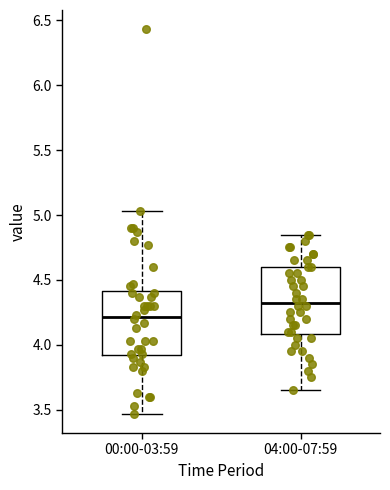

Reading left to right, read every box against the y-axis: the position of its median line, the range the box covers, and the ends of its whiskers. The values are not printed on the chart, so give them approximately, as read against the axis.

00:00-03:59: median 4.20, box 3.90 to 4.40, whiskers 3.45 to 5.05
04:00-07:59: median 4.35, box 4.10 to 4.60, whiskers 3.65 to 4.85